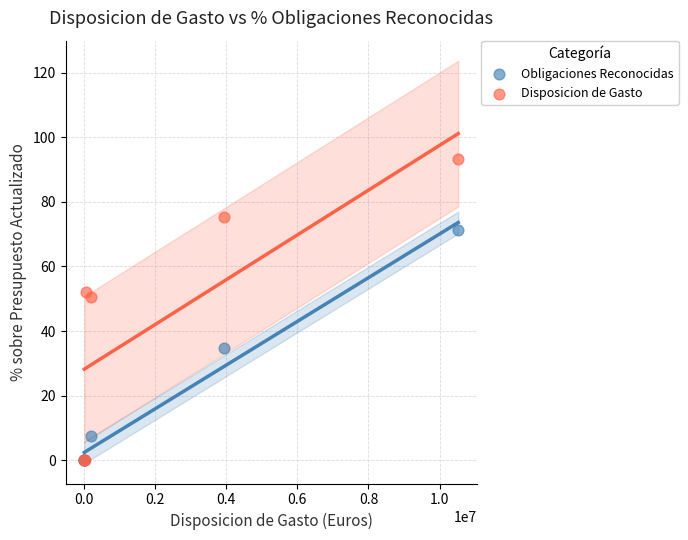

Which series reaches the maximum Y coordinate?

Disposicion de Gasto